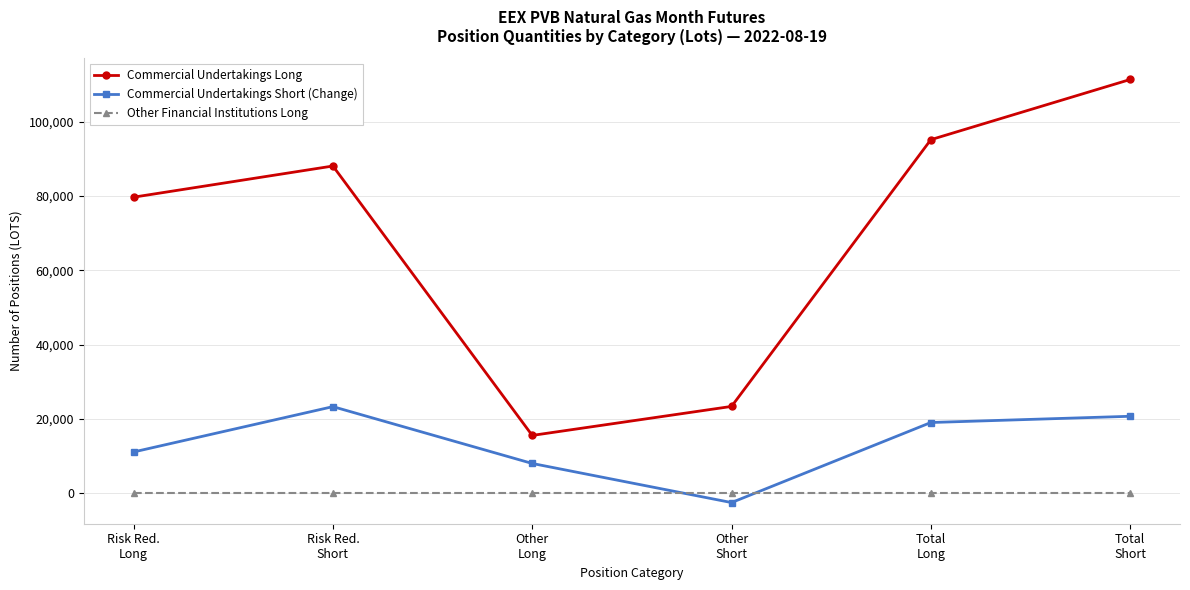

Reading left to right, list all the values displayed in this chart.

Commercial Undertakings Long: 79720	88120	15500	23320	95220	111440
Commercial Undertakings Short (Change): 11040	23260	7940	-2600	18980	20660
Other Financial Institutions Long: 0	0	0	0	0	0